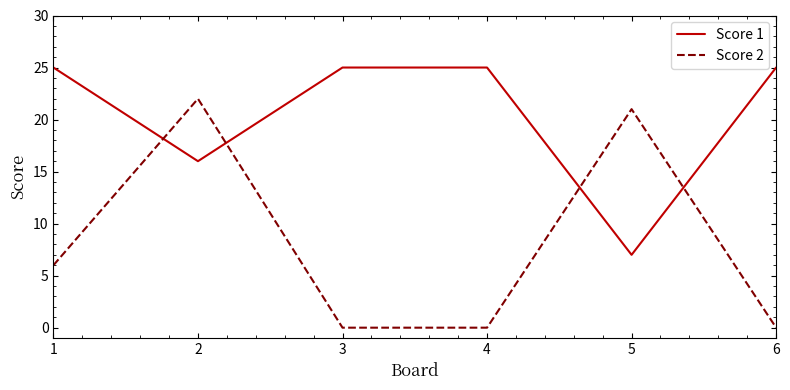

What is the difference between the highest and lowest values at 3?

25